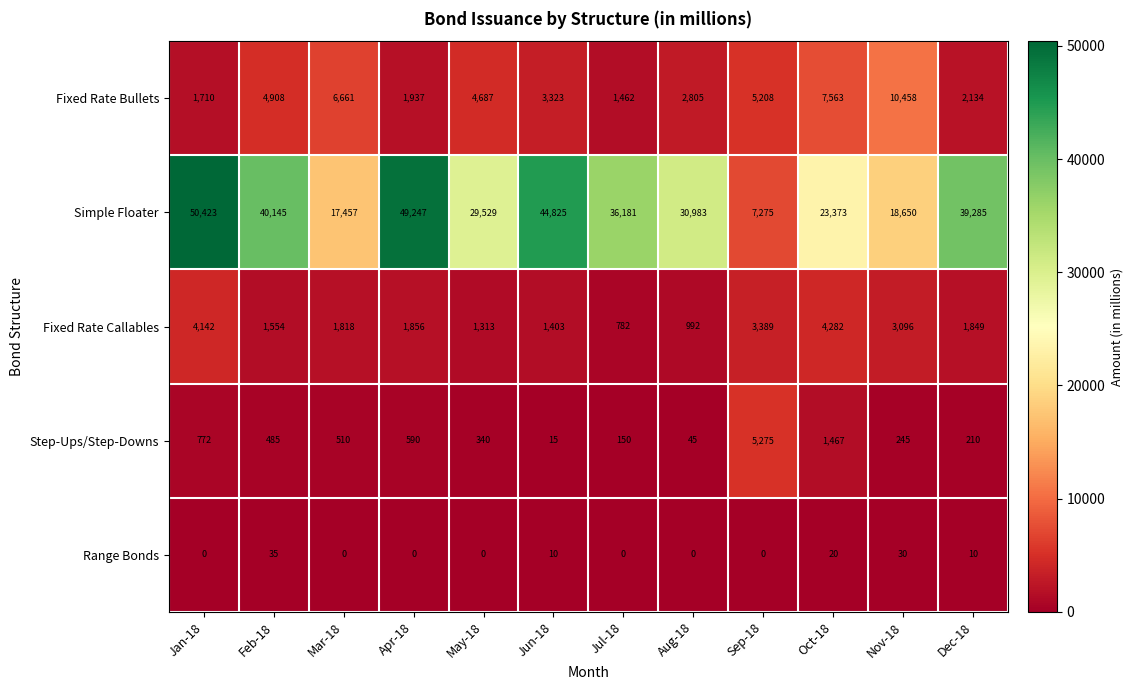

What is the highest value of the Range Bonds series?

35